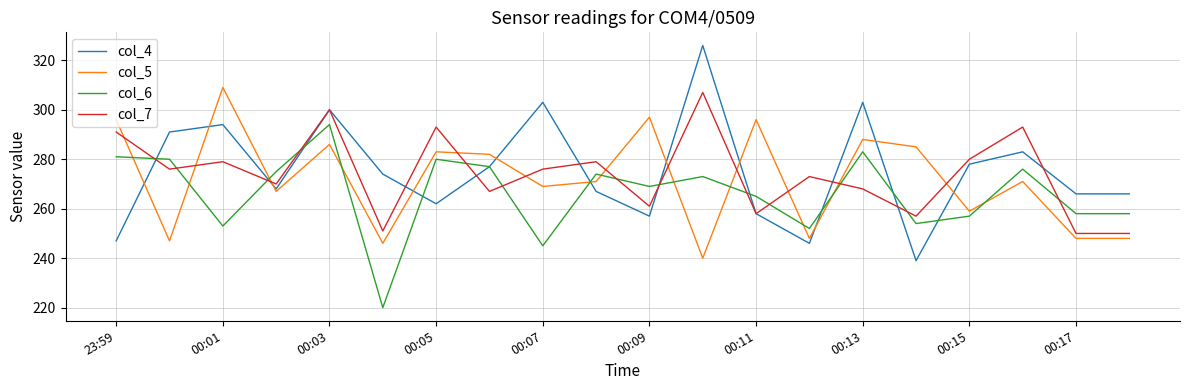

True or false: col_5 and col_4 intersect in this chart.

True